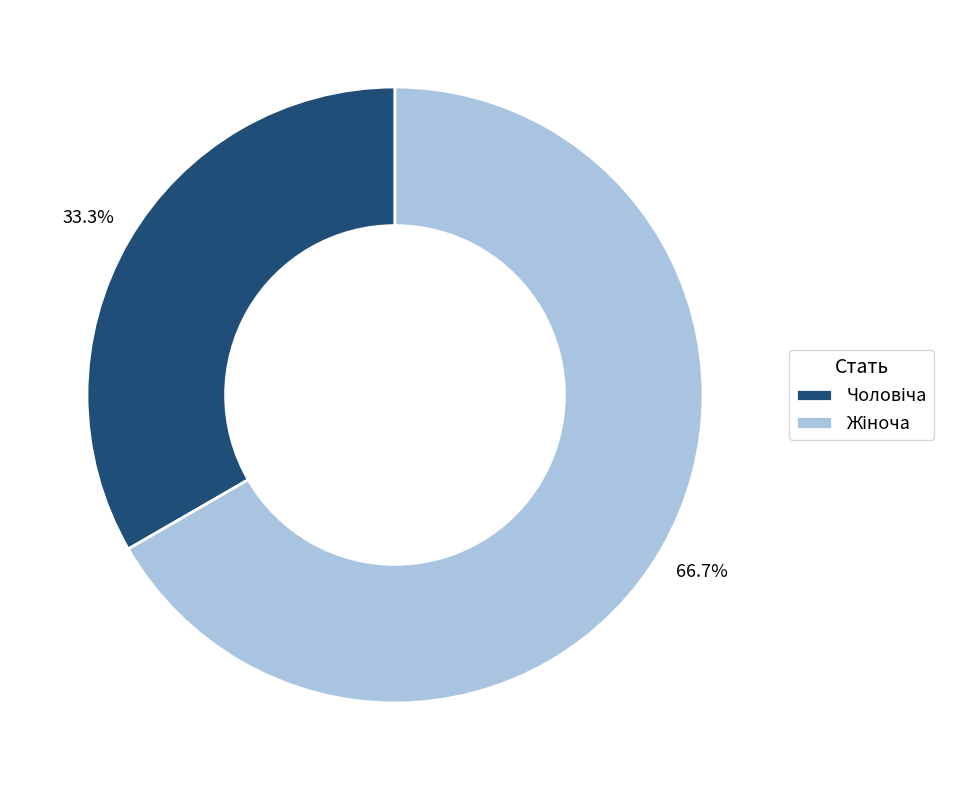

Is there a majority slice in this chart?

Yes